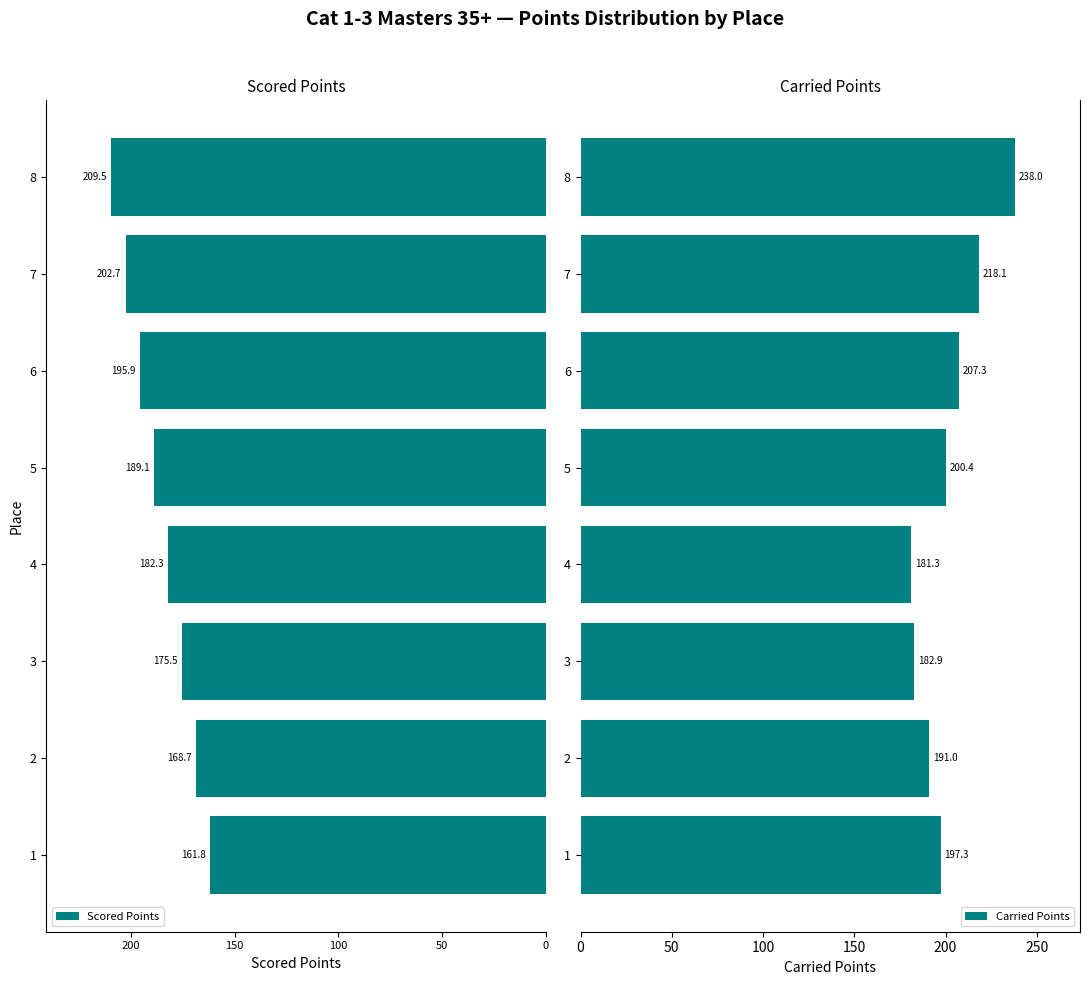

What is the difference between the second highest and minimum values in the Scored Points series?

40.8